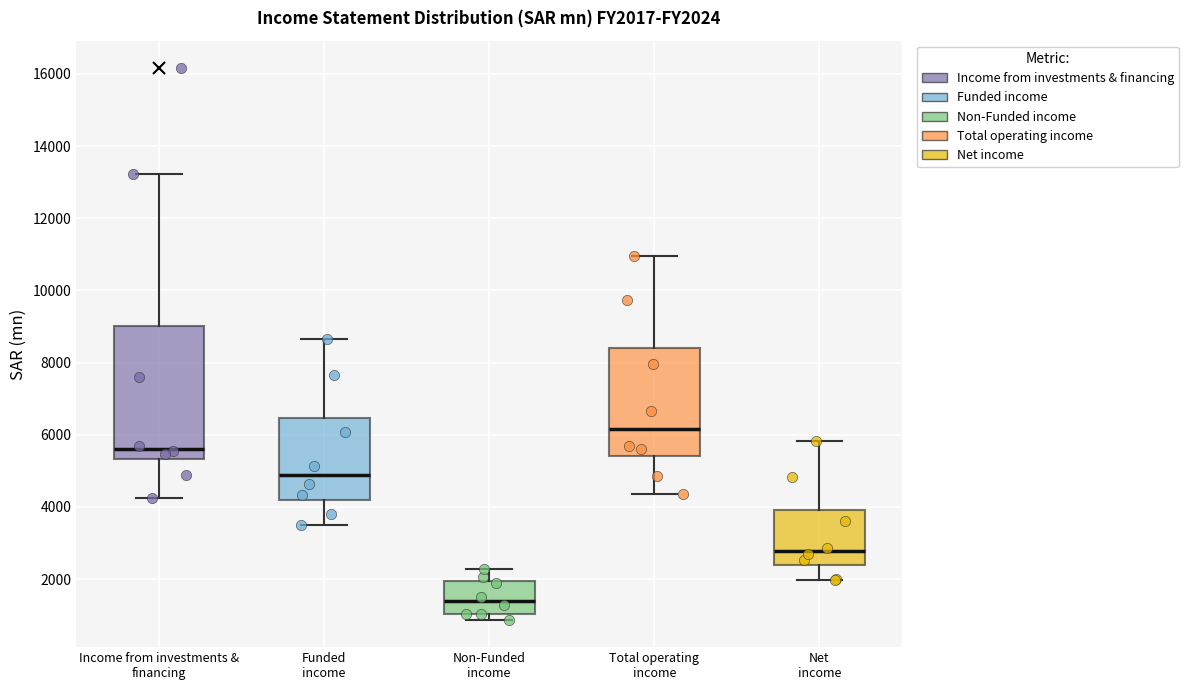

Where does the upper whisker of the box for Income from investments & financing end on the y-axis? The values are not printed on the chart, so give them approximately, as read against the axis.

13200